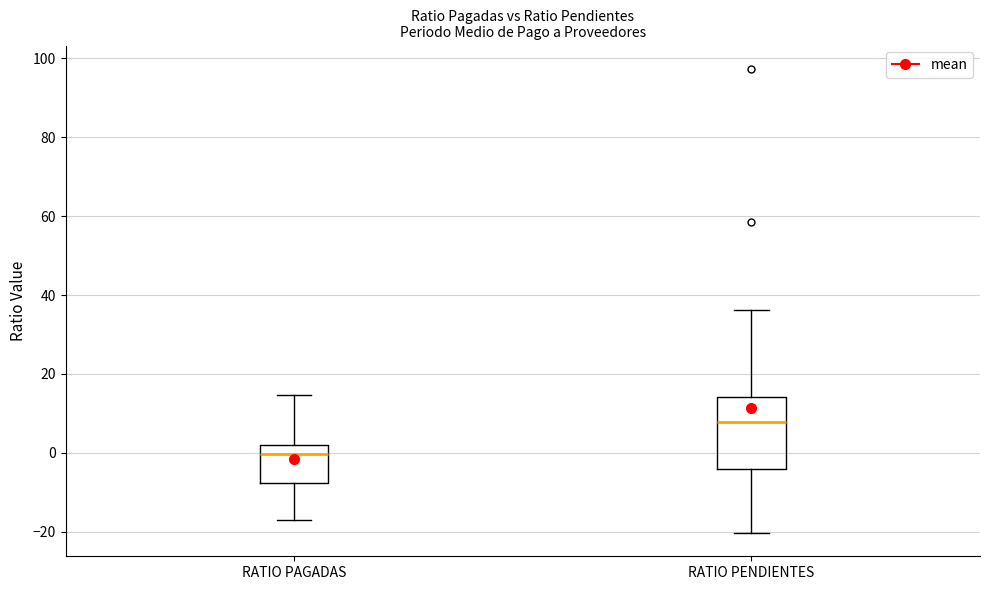

Reading left to right, transcribe this box plot: for each box, give where its median line is, the range the box spans, and where its two whiskers end, as read against the y-axis. The values are not printed on the chart, so give them approximately, as read against the axis.

RATIO PAGADAS: median 0, box -8 to 2, whiskers -18 to 14
RATIO PENDIENTES: median 8, box -4 to 14, whiskers -20 to 36